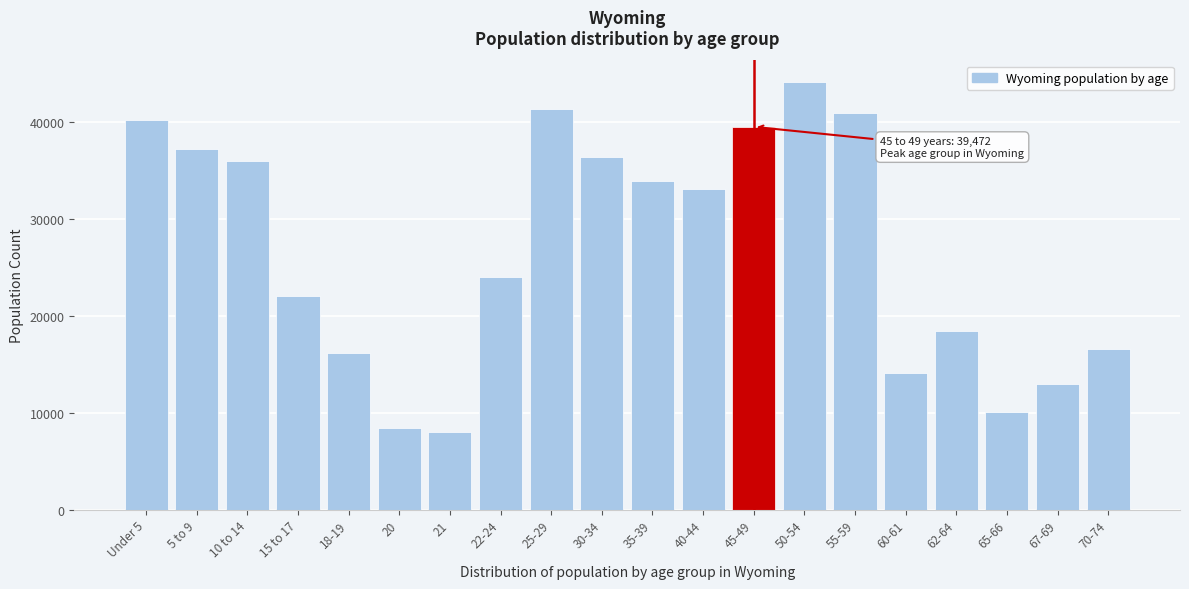

Reading left to right, extract all data points from this chart.

Under 5=40203	5 to 9=37213	10 to 14=35955	15 to 17=22031	18-19=16111	20=8377	21=7974	22-24=23967	25-29=41276	30-34=36373	35-39=33861	40-44=33105	45-49=39472	50-54=44105	55-59=40946	60-61=14123	62-64=18444	65-66=10034	67-69=12940	70-74=16594